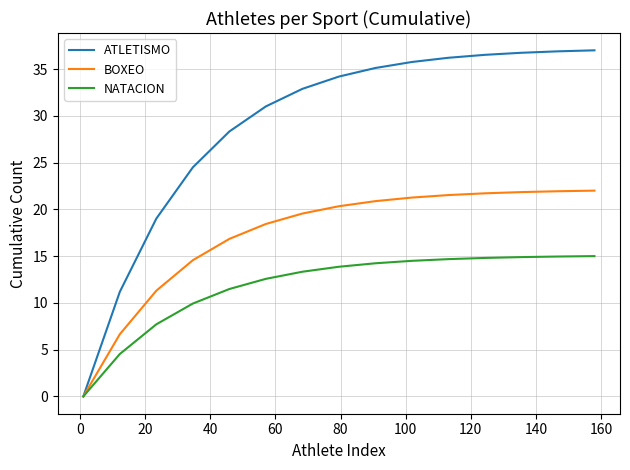

Which series has the widest spread of values?

ATLETISMO